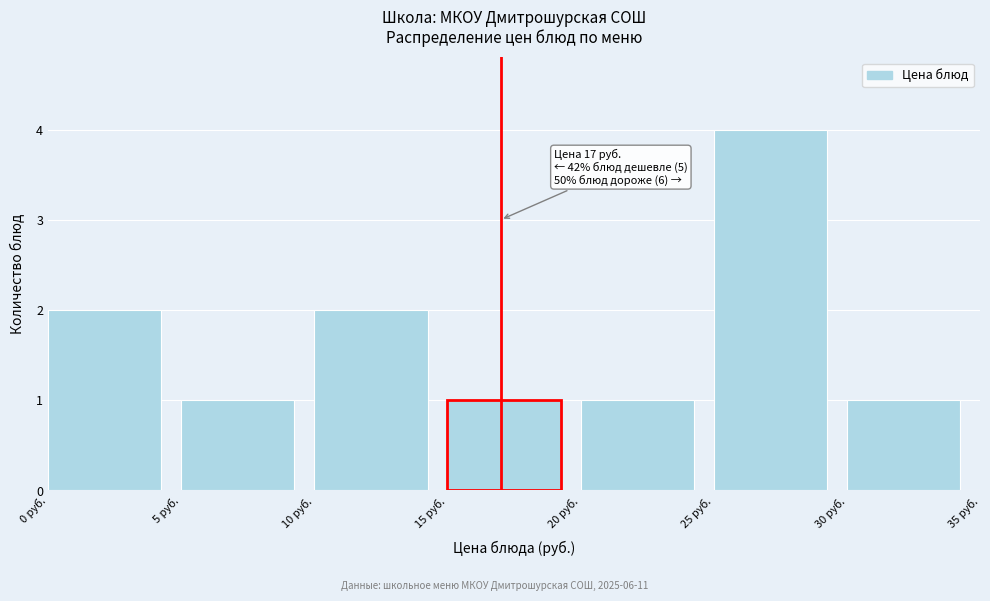

Over which range of the x-axis is the bar tallest?

25 to 30